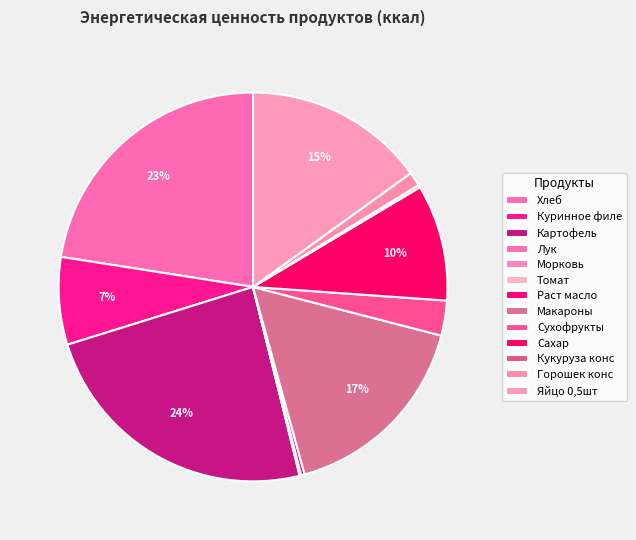

Rank the categories by value from highest to lowest.

Картофель, Хлеб, Макароны, Яйцо 0,5шт, Сахар, Куринное филе, Сухофрукты, Горошек конс, Раст масло, Кукуруза конс, Лук, Морковь, Томат